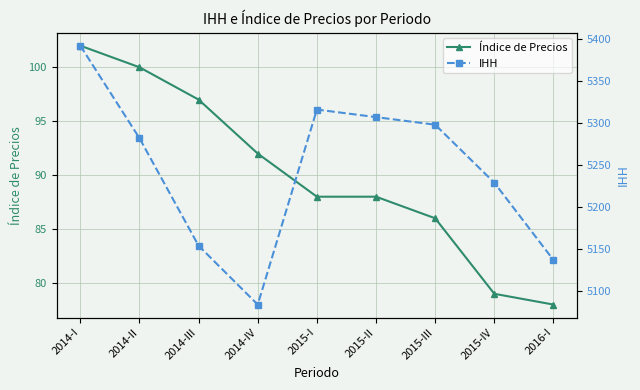

At which label is IHH closest to 5238?

2015-IV